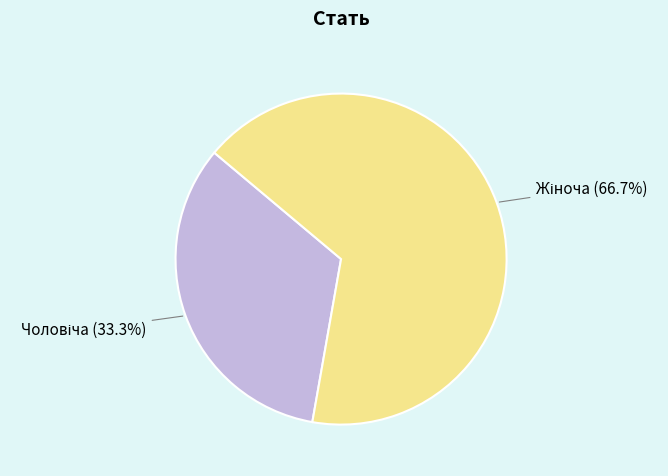

Does any single category account for the majority?

Yes